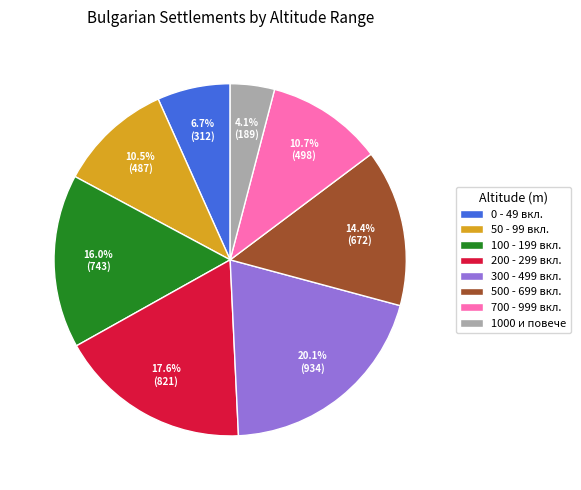

Which slice is the largest?

300 - 499 вкл.